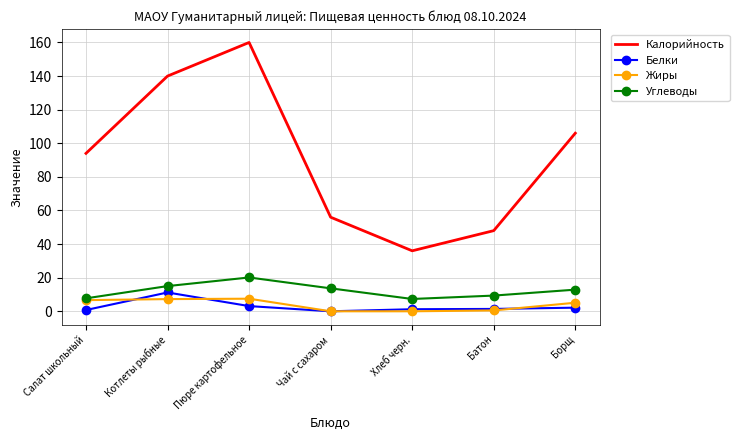

The Калорийность series shows 160.0 at Пюре картофельное. True or false?

True